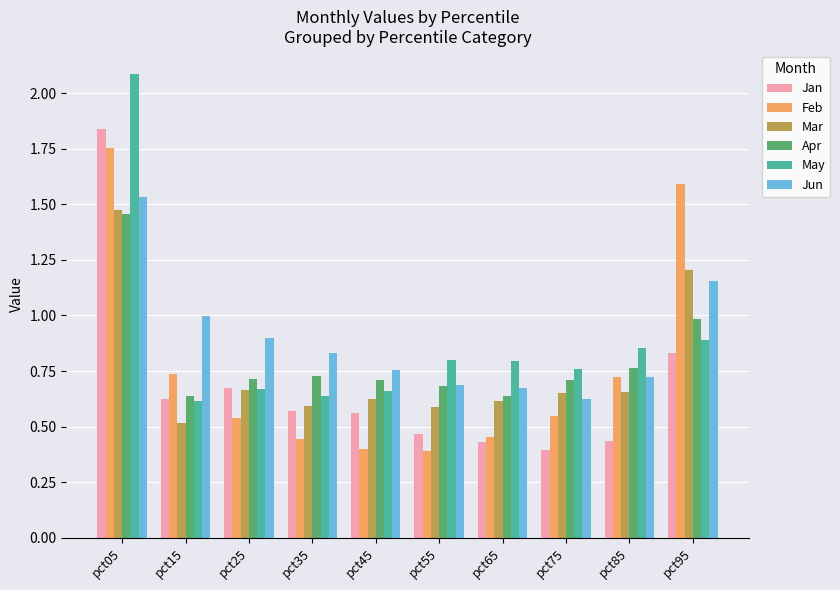

How many bars are there in total?

60